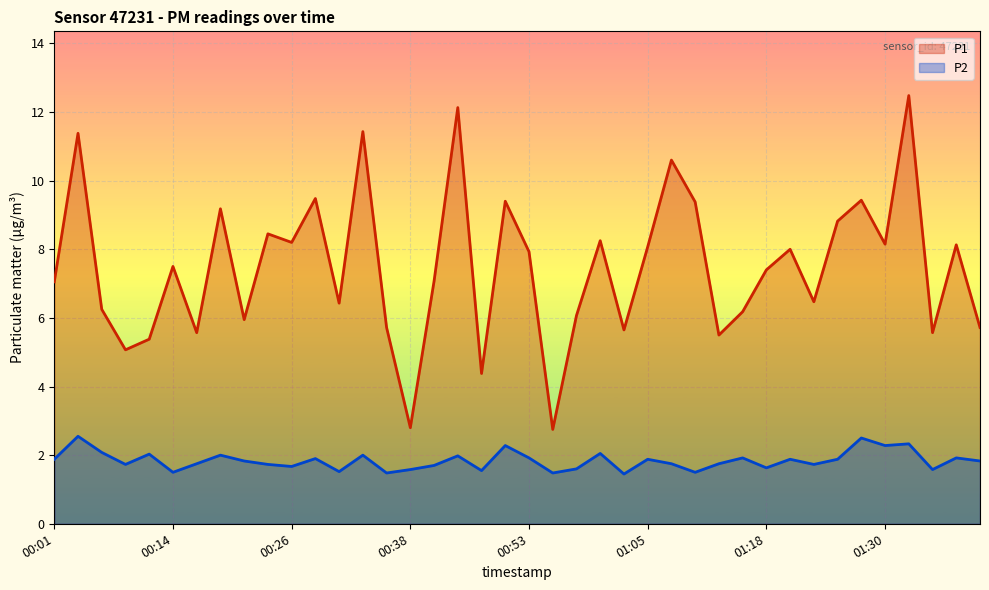

What is the spread (max minus min) of values at 01:35?

4.0